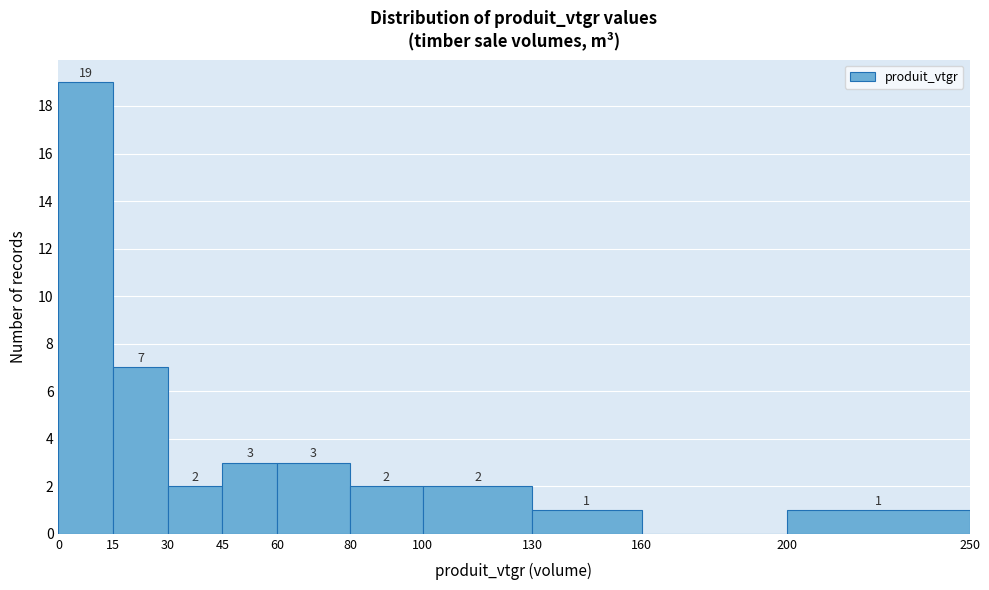

Over which range of the x-axis is the bar tallest?

0 to 15